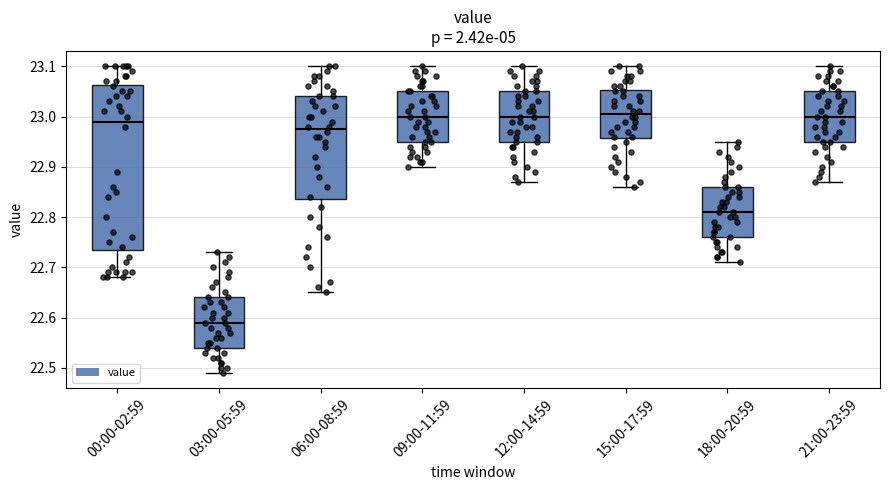

Where is the lower edge of the box for 21:00-23:59 on the y-axis? The values are not printed on the chart, so give them approximately, as read against the axis.

22.95